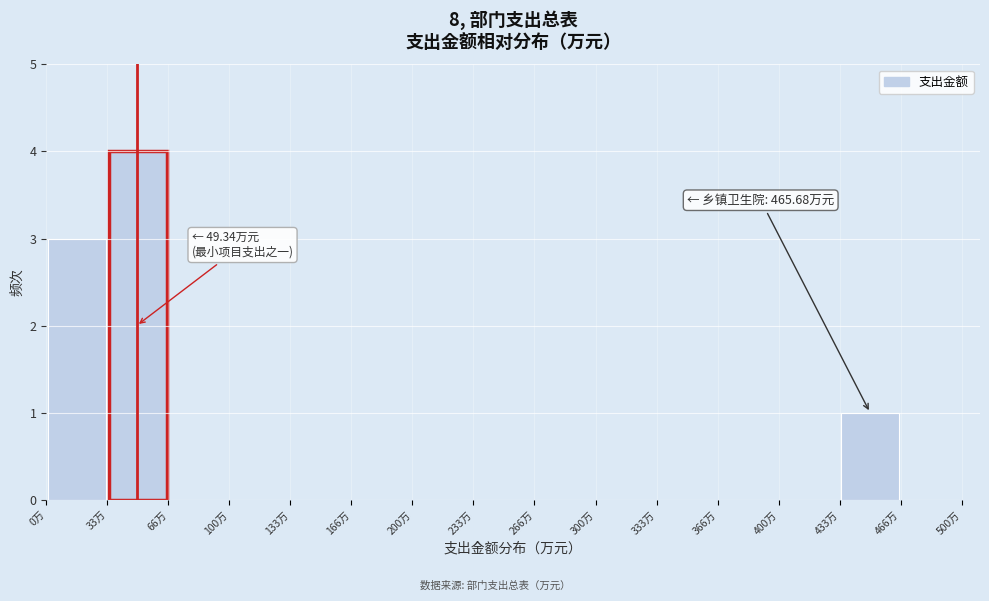

Over which range of the x-axis is the bar tallest?

35 to 65